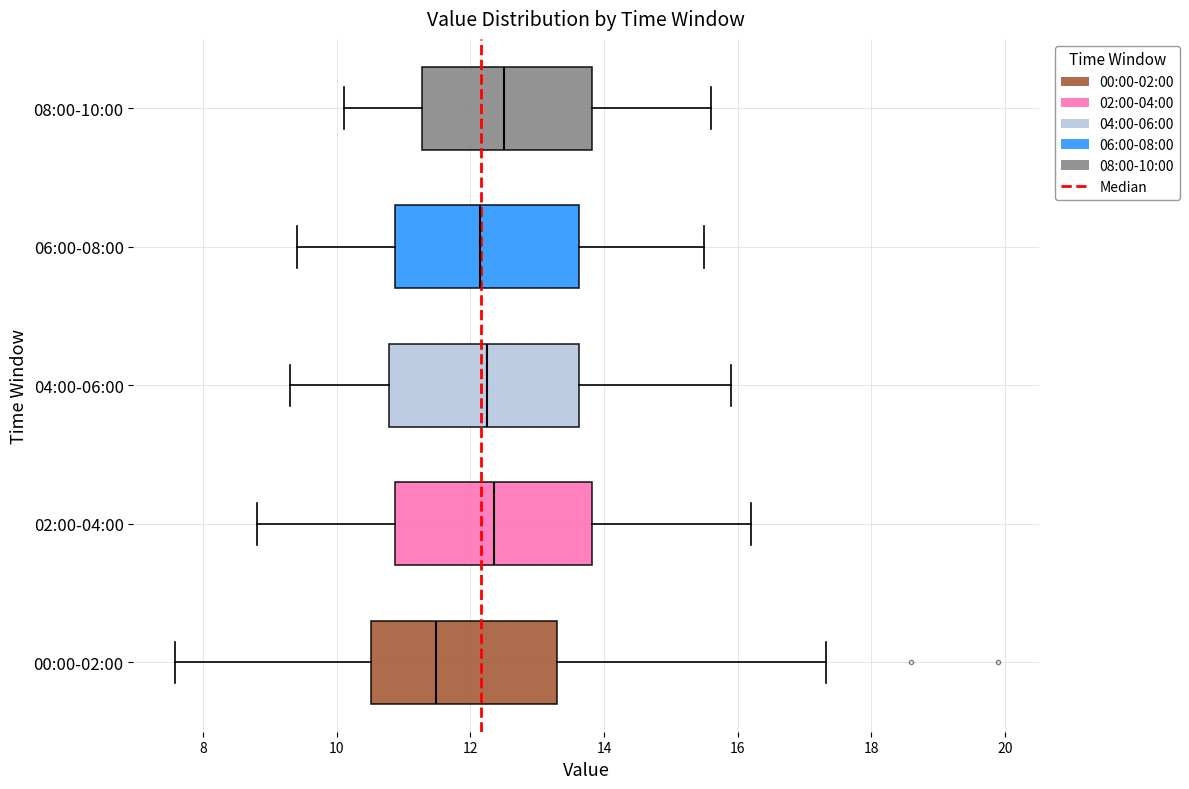

Where does the left whisker of the box for 06:00-08:00 end on the x-axis? The values are not printed on the chart, so give them approximately, as read against the axis.

9.4